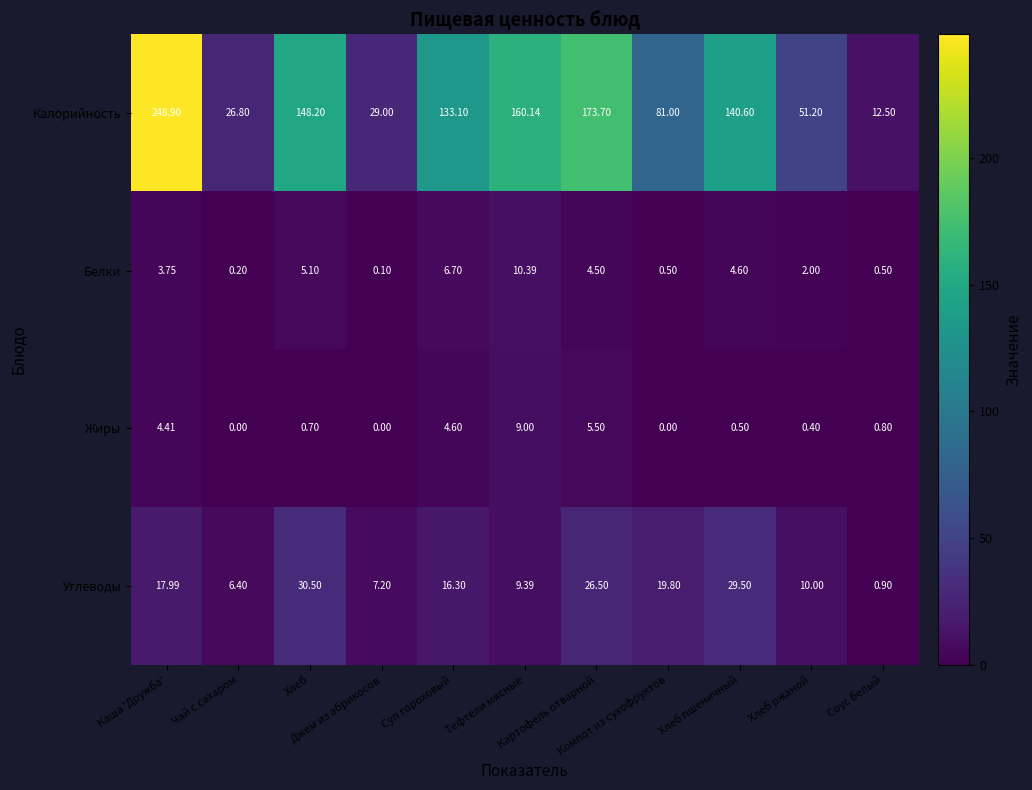

Which series has the largest range (max minus min)?

Калорийность